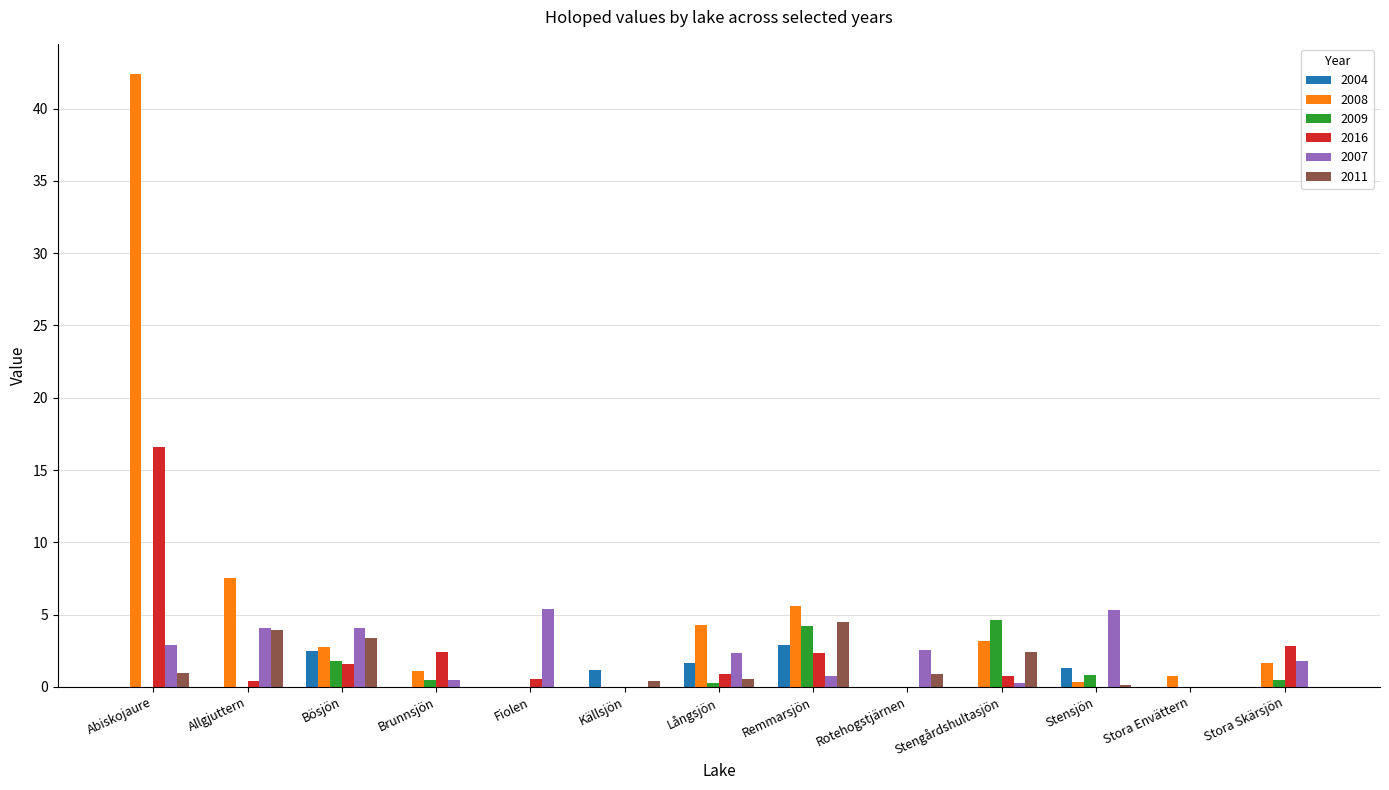

At which category is the sum across all series the highest?

Abiskojaure